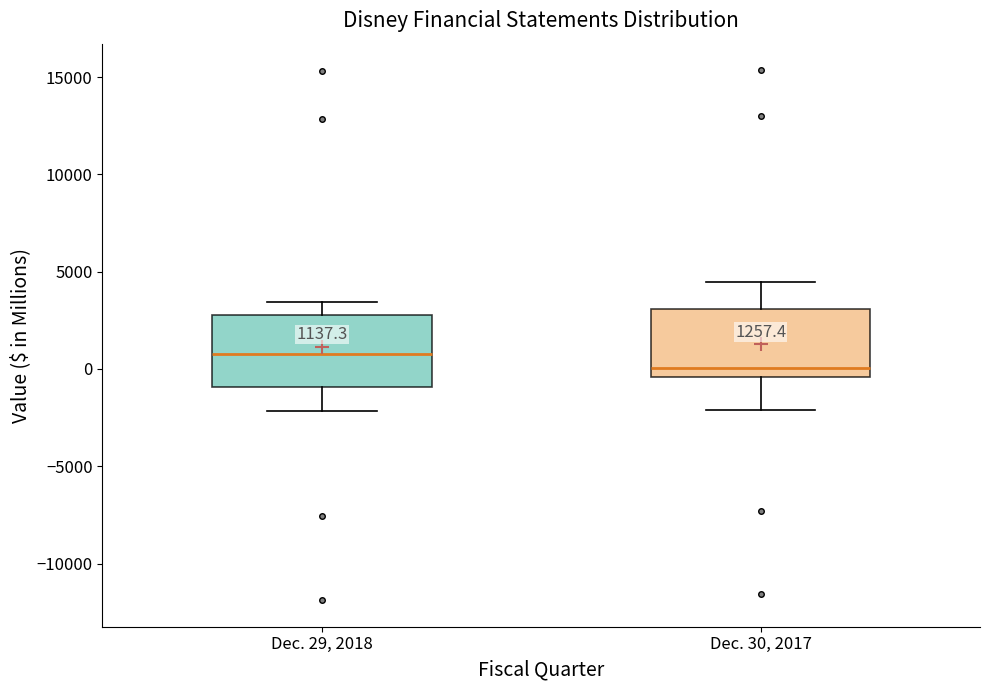

Which box has the lowest median line?

Dec. 30, 2017